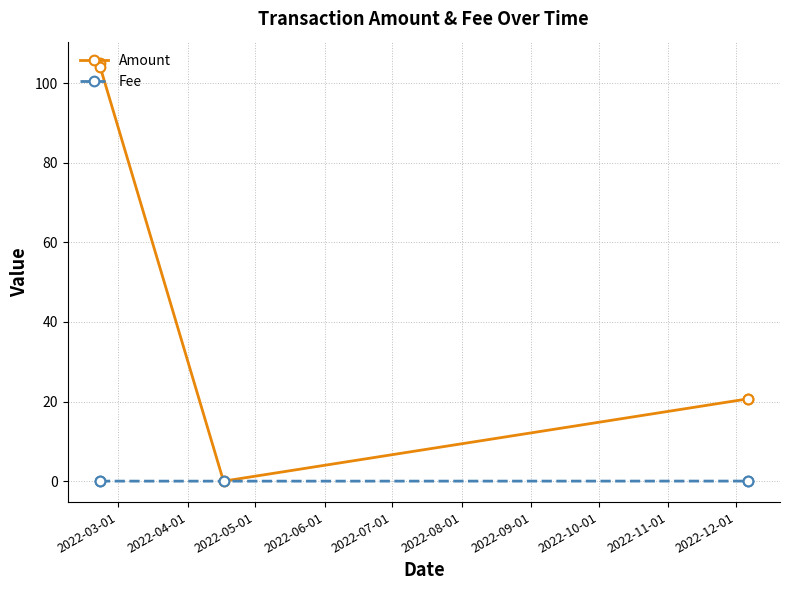

List the series in order of their peak value, highest first.

Amount, Fee